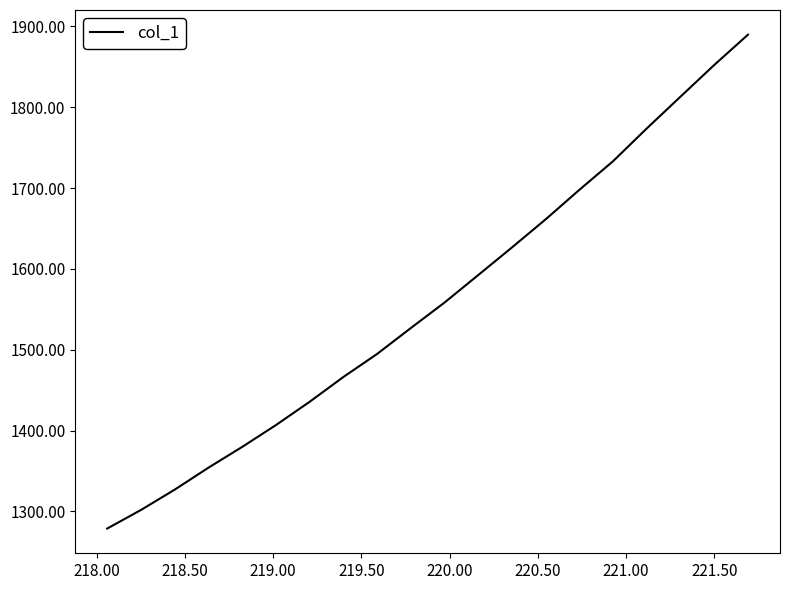

How many values are below 1558?

10